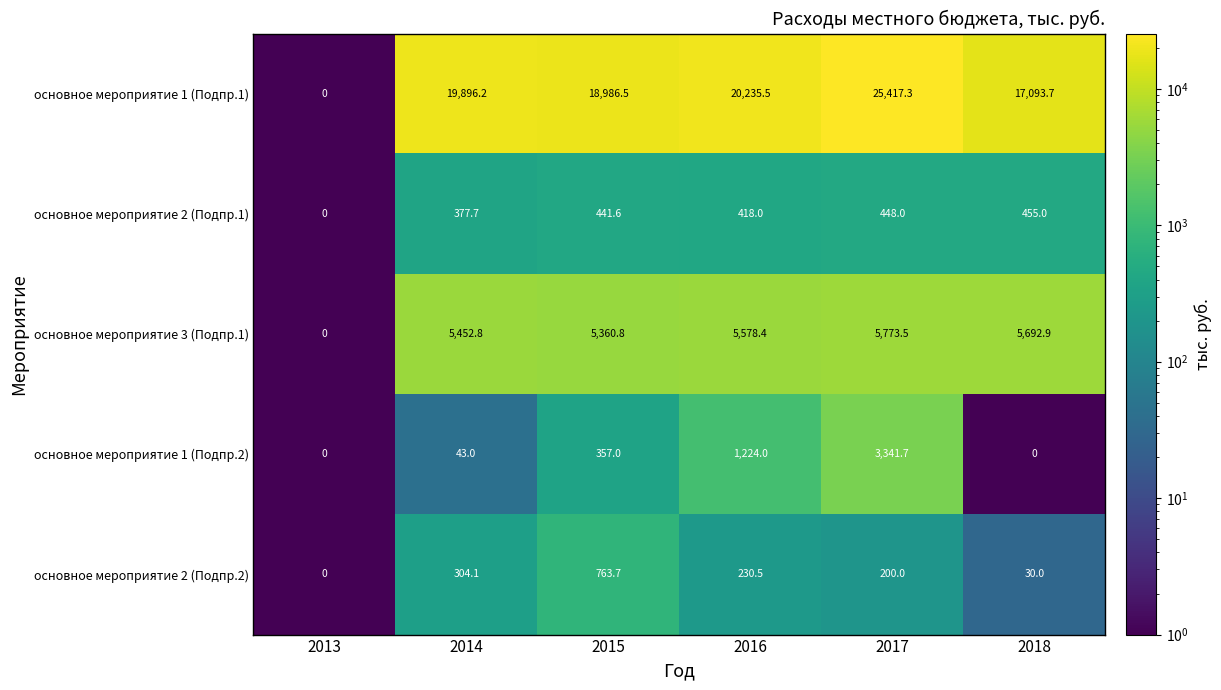

At which label is основное мероприятие 1 (Подпр.1) closest to 12708?

2018